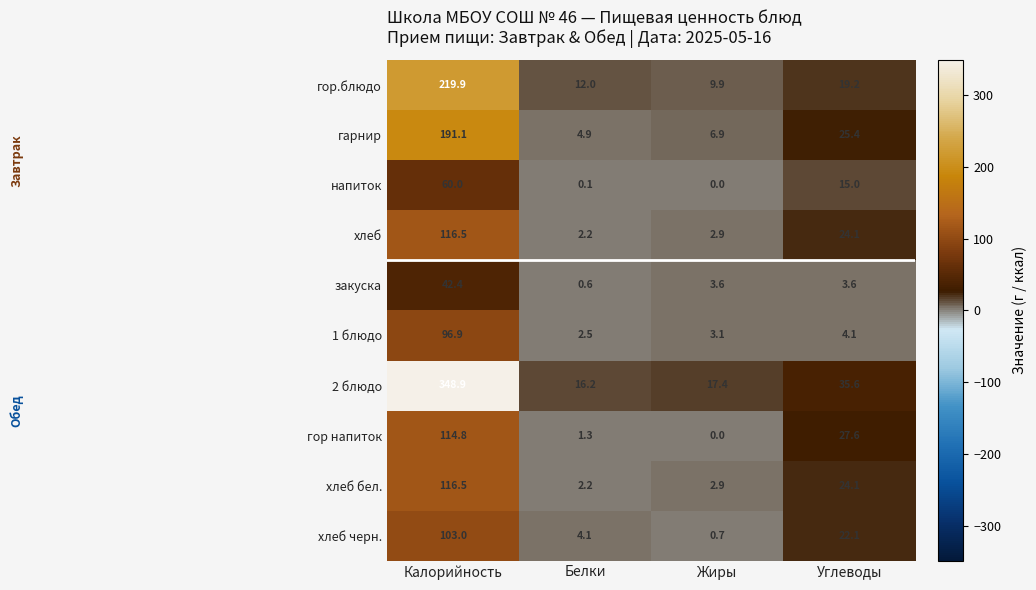

How many data points does each series have?

4